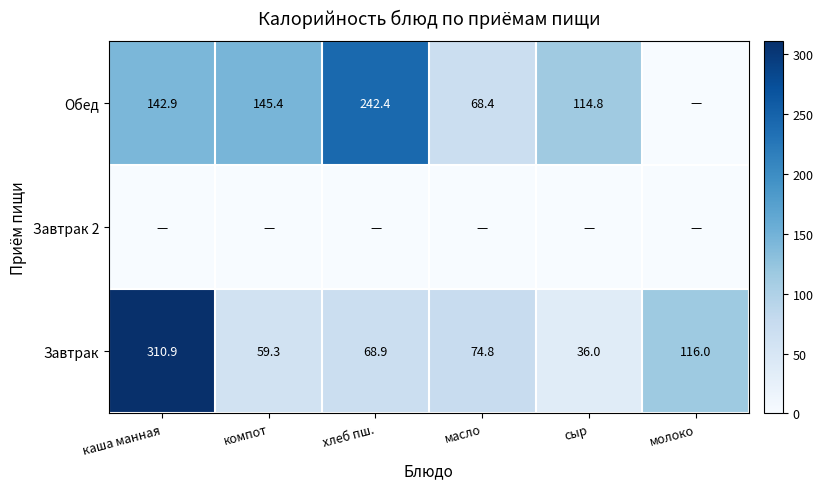

Rank the categories by Завтрак value from highest to lowest.

каша манная, молоко, масло, хлеб пш., компот, сыр